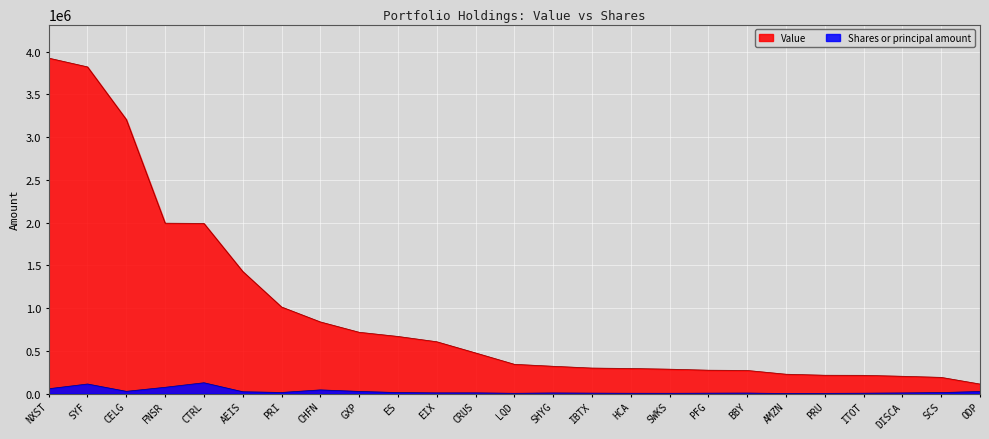

How many categories are shown in the chart?

25